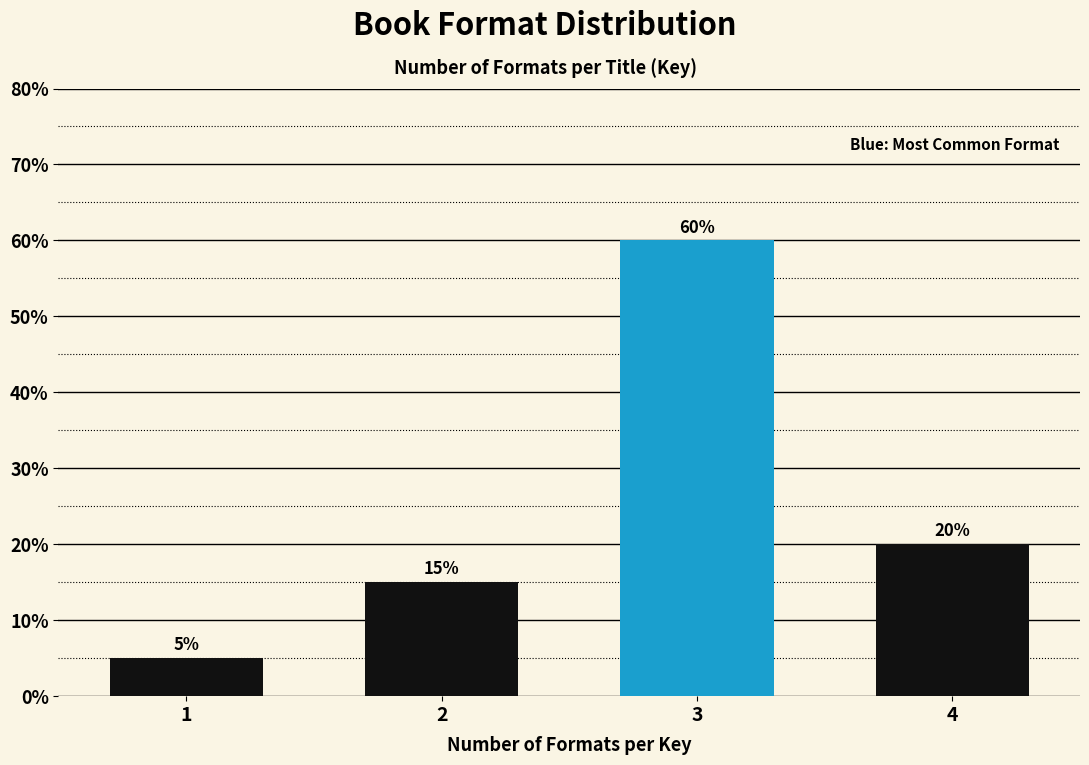

Reading left to right, extract all data points from this chart.

1=5	2=15	3=60	4=20